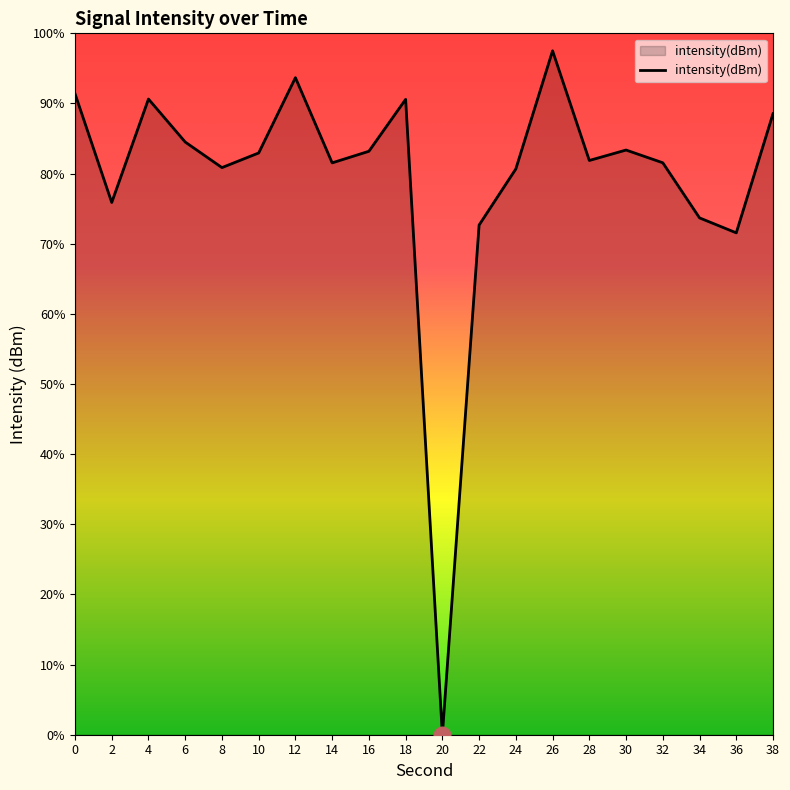

The chart shows a value of -211.0 at 12. True or false?

False